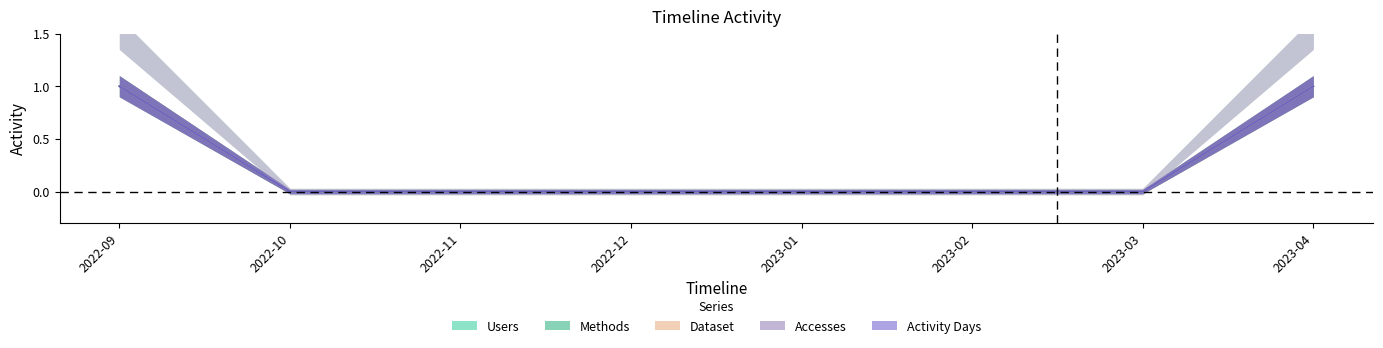

At which label does Methods reach its minimum?

2022-10